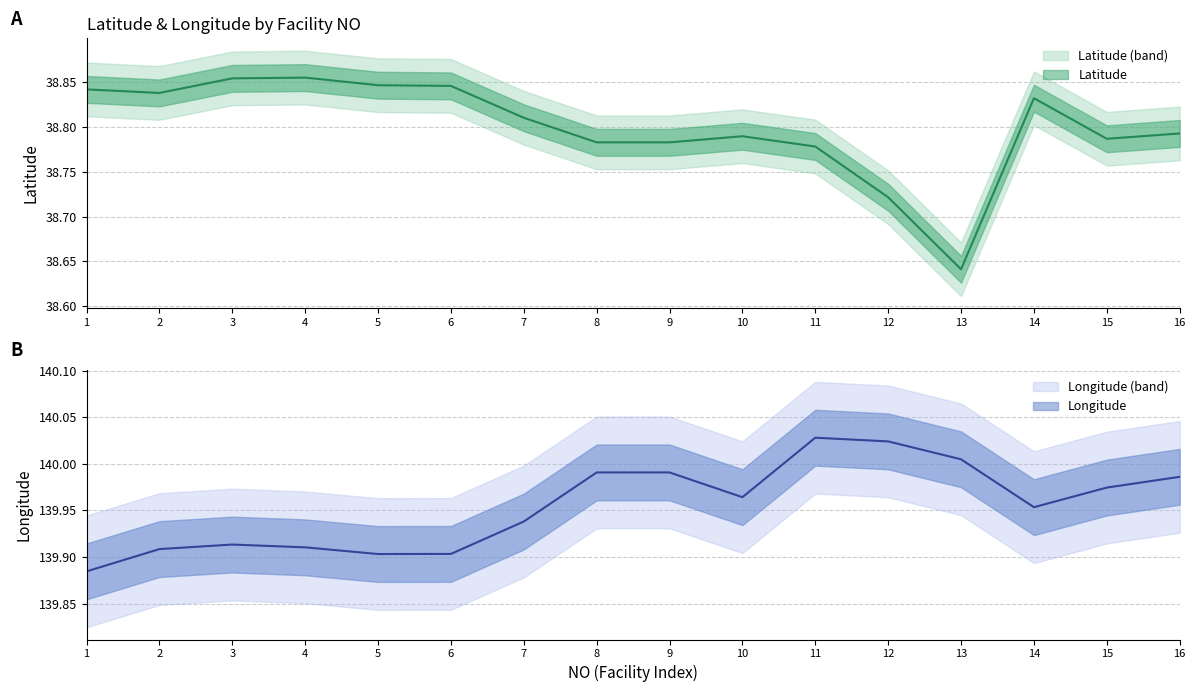

What is the lowest value of the Longitude series?

139.9